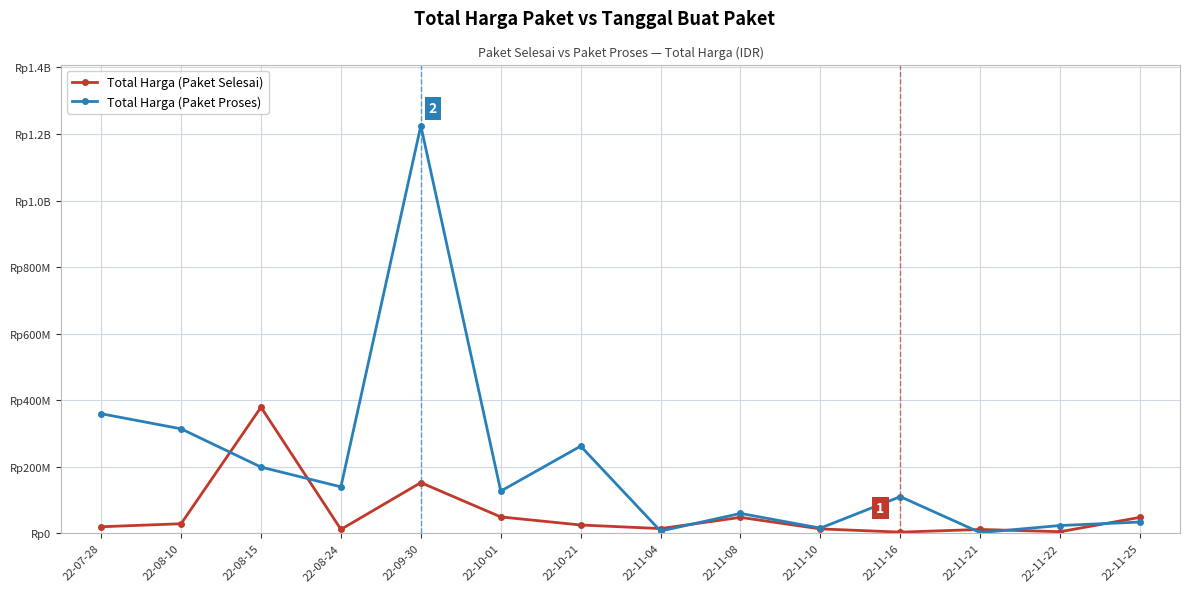

At which category does the chart reach its peak across all series?

22-09-30